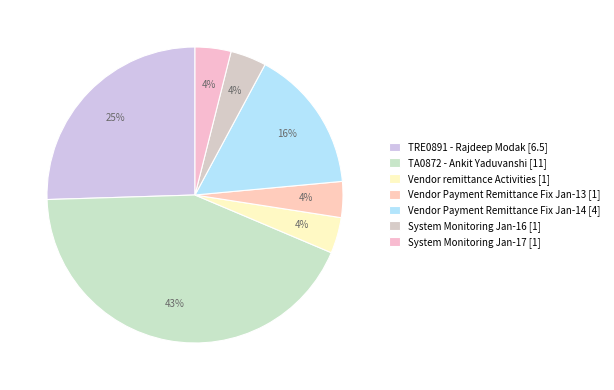

The Vendor Payment Remittance Fix Jan-14 [4] slice represents 16% of the pie. True or false?

True